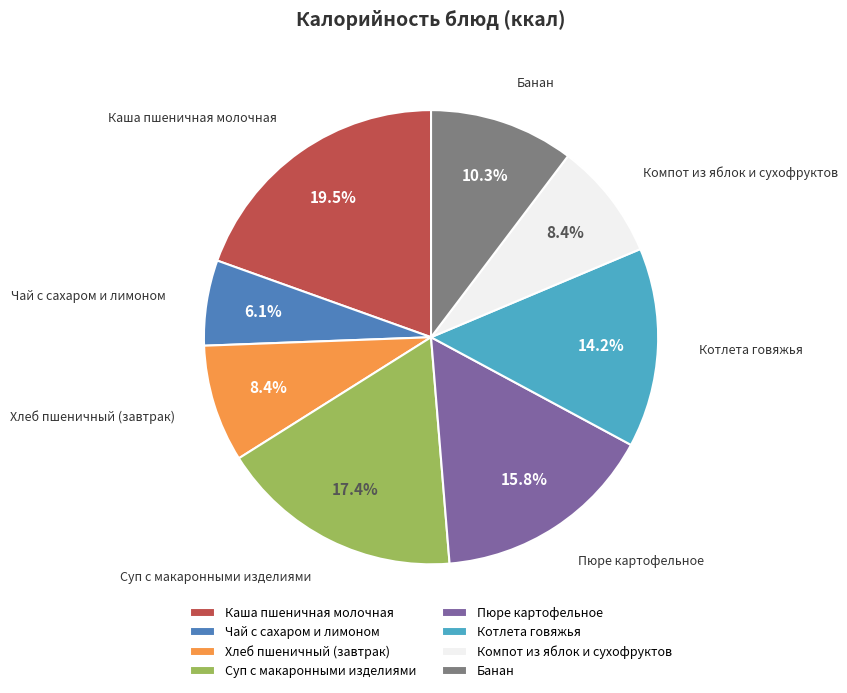

The Банан slice represents 17% of the pie. True or false?

False